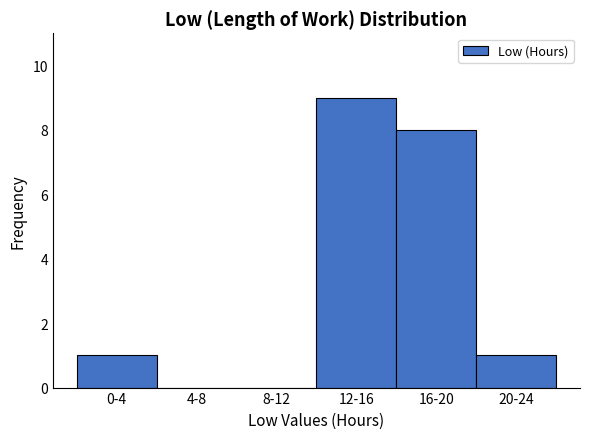

What is the sum of all values?

19